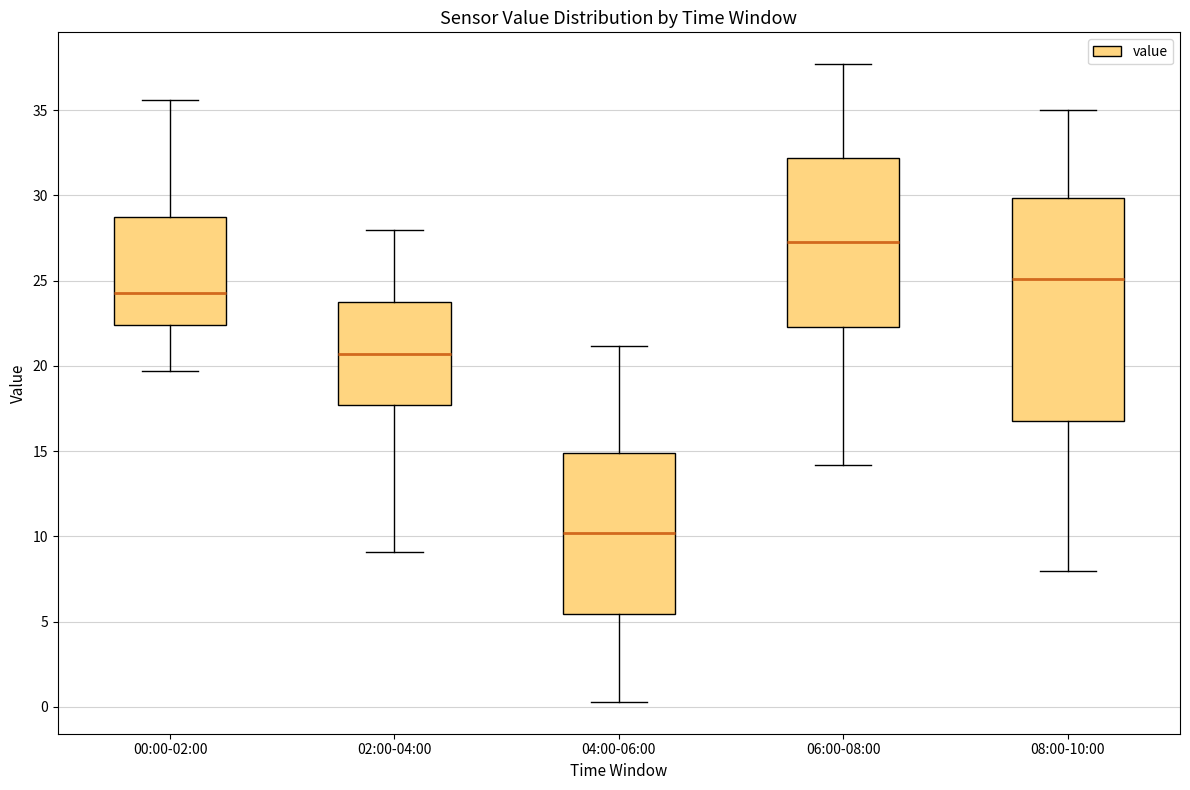

Comparing the boxes themselves (not the whiskers), which one is the tallest?

08:00-10:00